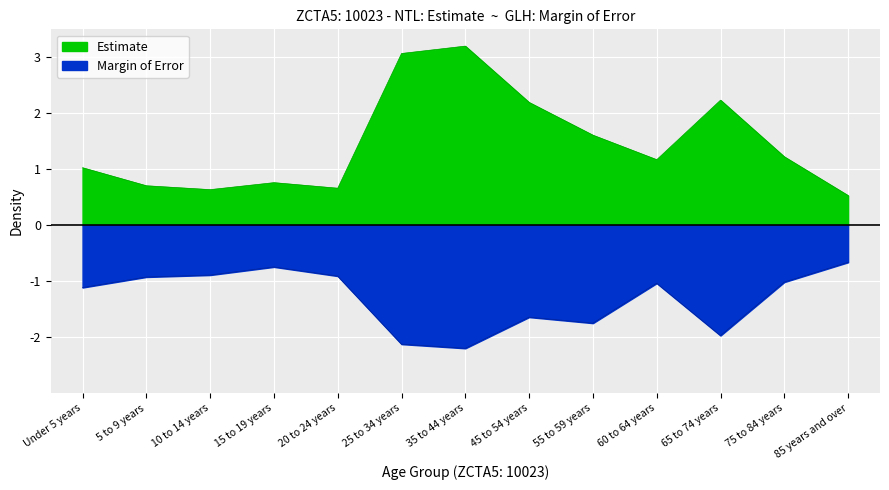

Does the chart display data point markers on the line(s)?

No